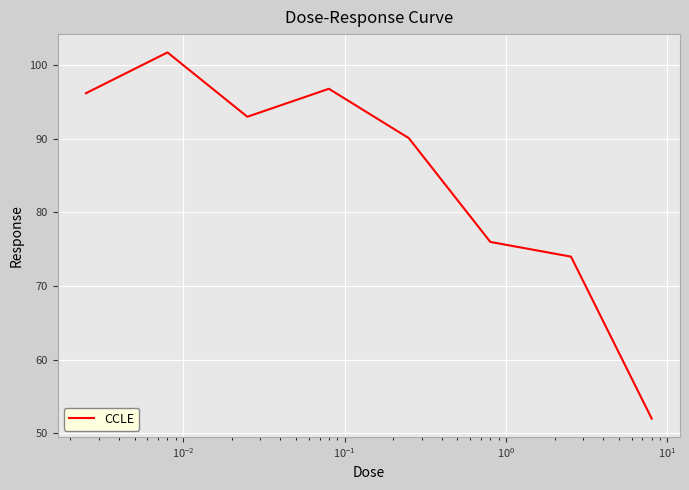

Is this an area chart (filled region under the line)?

No